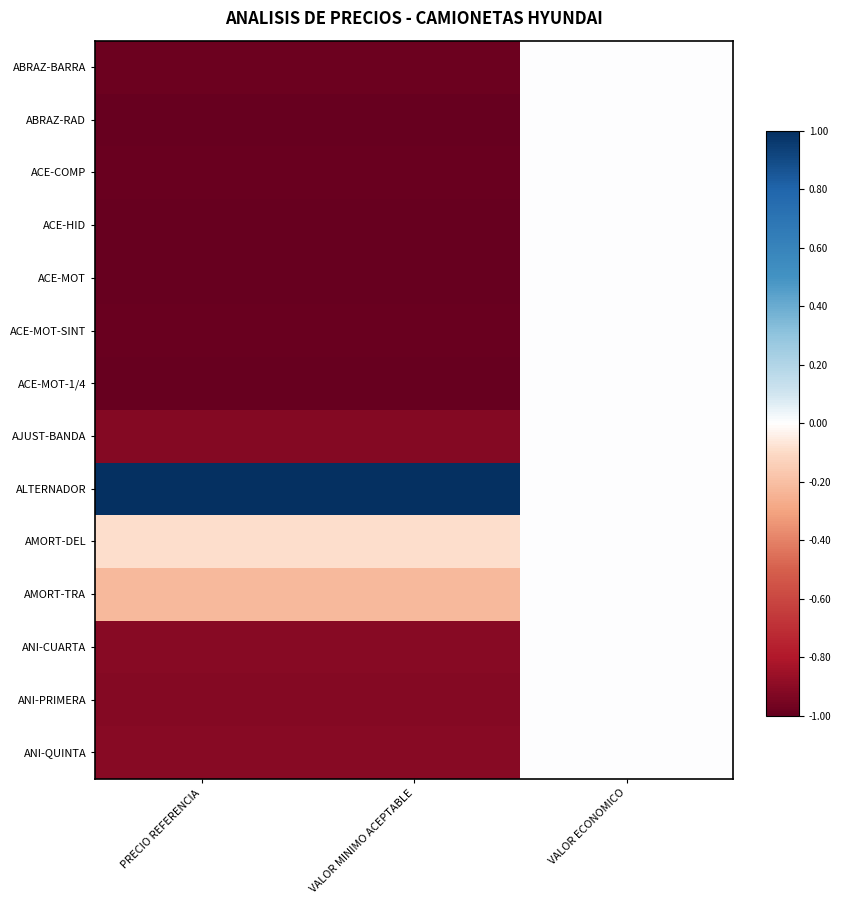

Reading left to right, list all the values displayed in this chart.

ABRAZ-BARRA: PRECIO REFERENCIA=-1.0	VALOR MINIMO ACEPTABLE=-1.0	VALOR ECONOMICO=0.0
ABRAZ-RAD: PRECIO REFERENCIA=-1.0	VALOR MINIMO ACEPTABLE=-1.0	VALOR ECONOMICO=0.0
ACE-COMP: PRECIO REFERENCIA=-1.0	VALOR MINIMO ACEPTABLE=-1.0	VALOR ECONOMICO=0.0
ACE-HID: PRECIO REFERENCIA=-1.0	VALOR MINIMO ACEPTABLE=-1.0	VALOR ECONOMICO=0.0
ACE-MOT: PRECIO REFERENCIA=-1.0	VALOR MINIMO ACEPTABLE=-1.0	VALOR ECONOMICO=0.0
ACE-MOT-SINT: PRECIO REFERENCIA=-1.0	VALOR MINIMO ACEPTABLE=-1.0	VALOR ECONOMICO=0.0
ACE-MOT-1/4: PRECIO REFERENCIA=-1.0	VALOR MINIMO ACEPTABLE=-1.0	VALOR ECONOMICO=0.0
AJUST-BANDA: PRECIO REFERENCIA=-0.9	VALOR MINIMO ACEPTABLE=-0.9	VALOR ECONOMICO=0.0
ALTERNADOR: PRECIO REFERENCIA=1.0	VALOR MINIMO ACEPTABLE=1.0	VALOR ECONOMICO=0.0
AMORT-DEL: PRECIO REFERENCIA=-0.1	VALOR MINIMO ACEPTABLE=-0.1	VALOR ECONOMICO=0.0
AMORT-TRA: PRECIO REFERENCIA=-0.2	VALOR MINIMO ACEPTABLE=-0.2	VALOR ECONOMICO=0.0
ANI-CUARTA: PRECIO REFERENCIA=-0.9	VALOR MINIMO ACEPTABLE=-0.9	VALOR ECONOMICO=0.0
ANI-PRIMERA: PRECIO REFERENCIA=-0.9	VALOR MINIMO ACEPTABLE=-0.9	VALOR ECONOMICO=0.0
ANI-QUINTA: PRECIO REFERENCIA=-0.9	VALOR MINIMO ACEPTABLE=-0.9	VALOR ECONOMICO=0.0